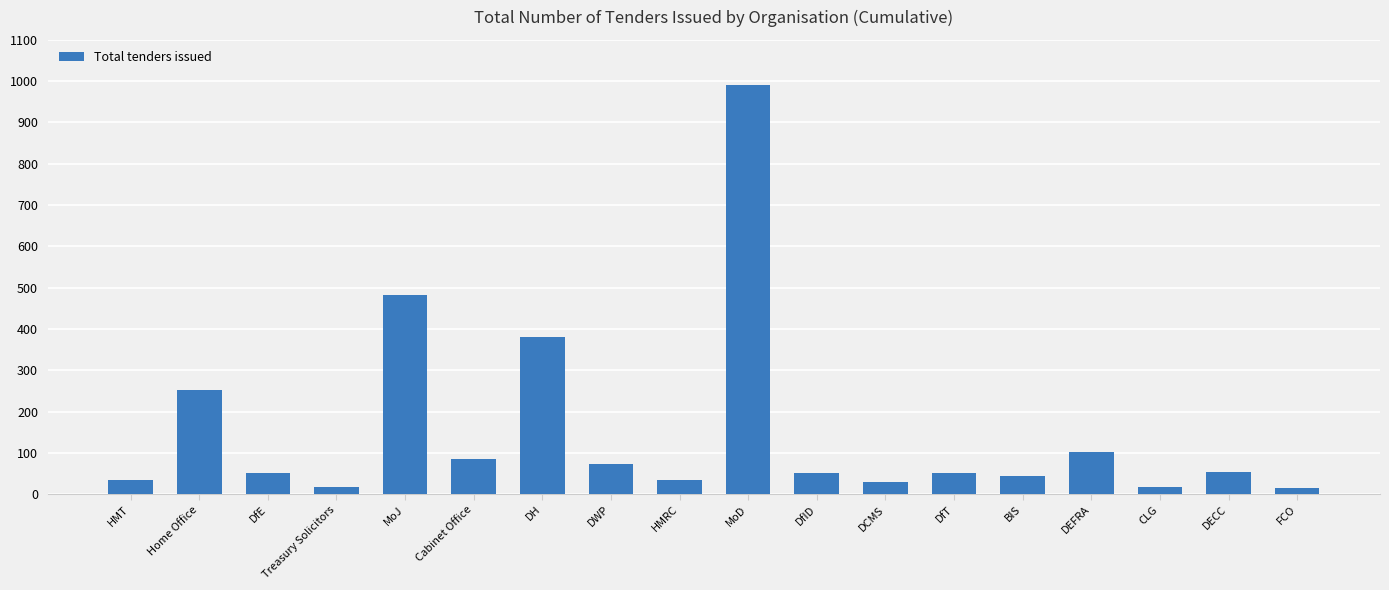

Which label corresponds to the largest value in the chart?

MoD